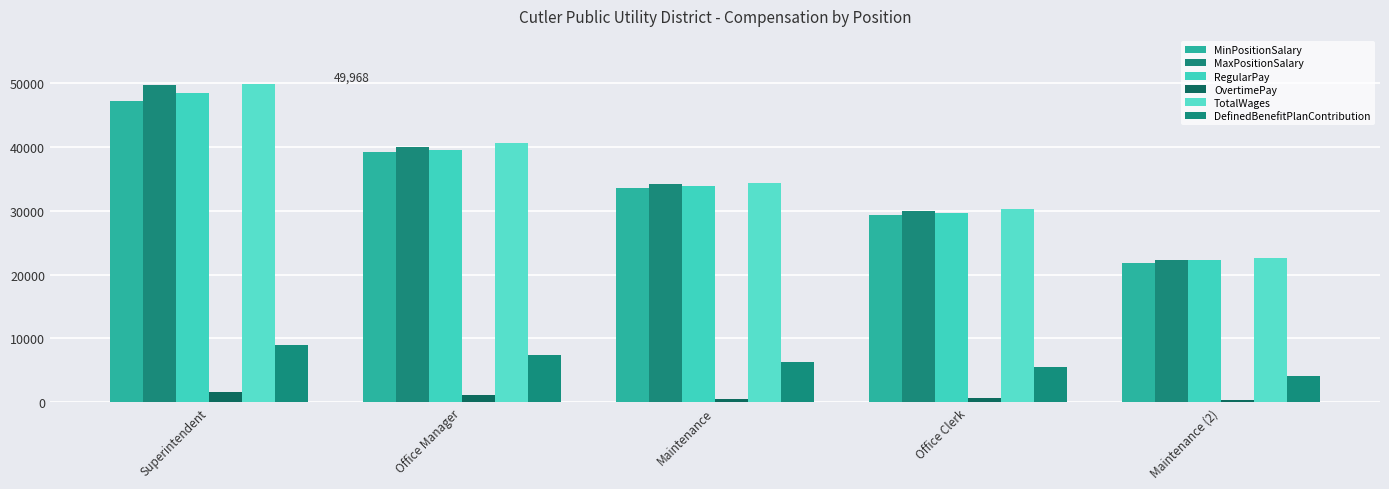

True or false: MaxPositionSalary has a value of 49691 at Superintendent.

True